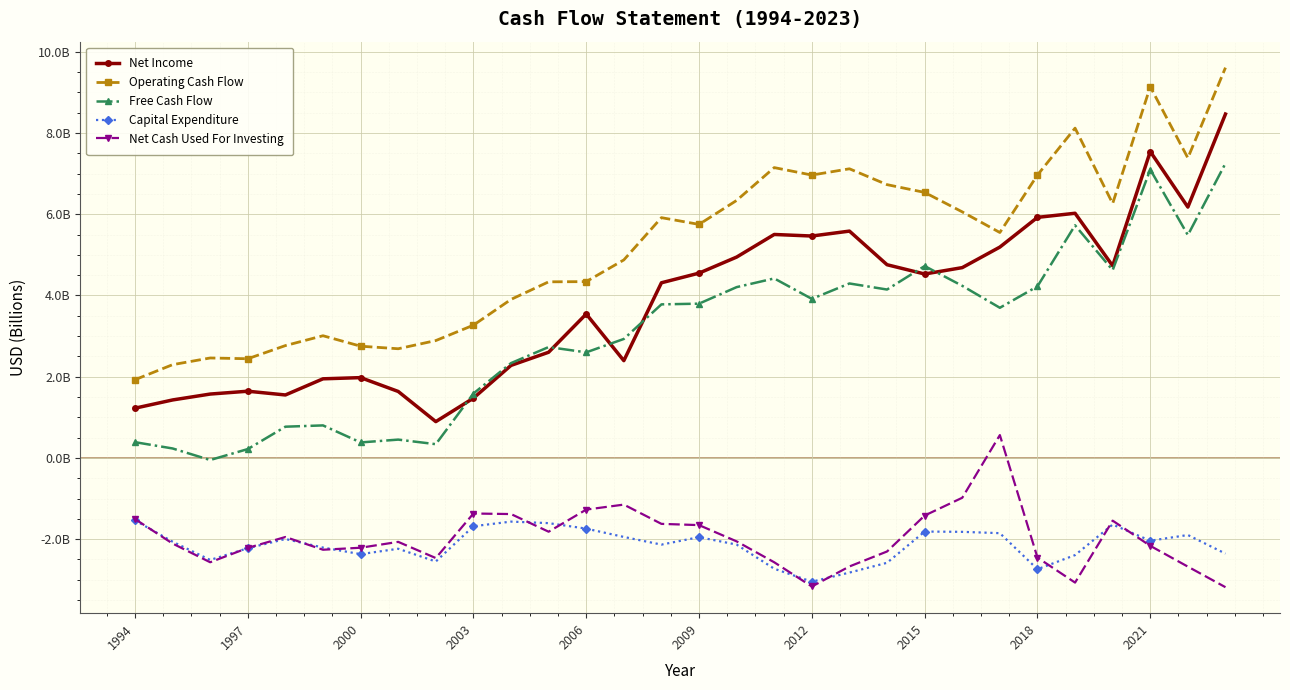

Does the chart have visible grid lines?

Yes